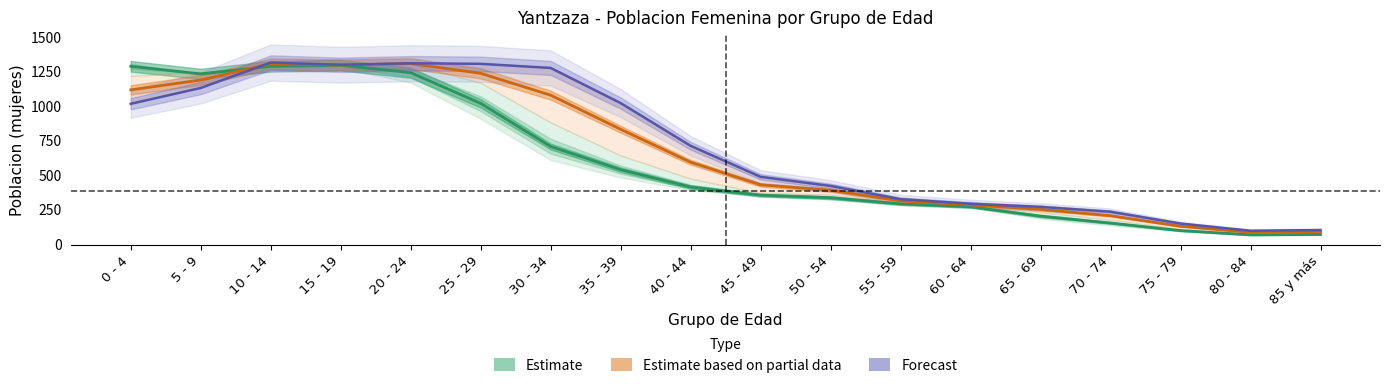

What is the maximum value shown in the chart?

1315.0